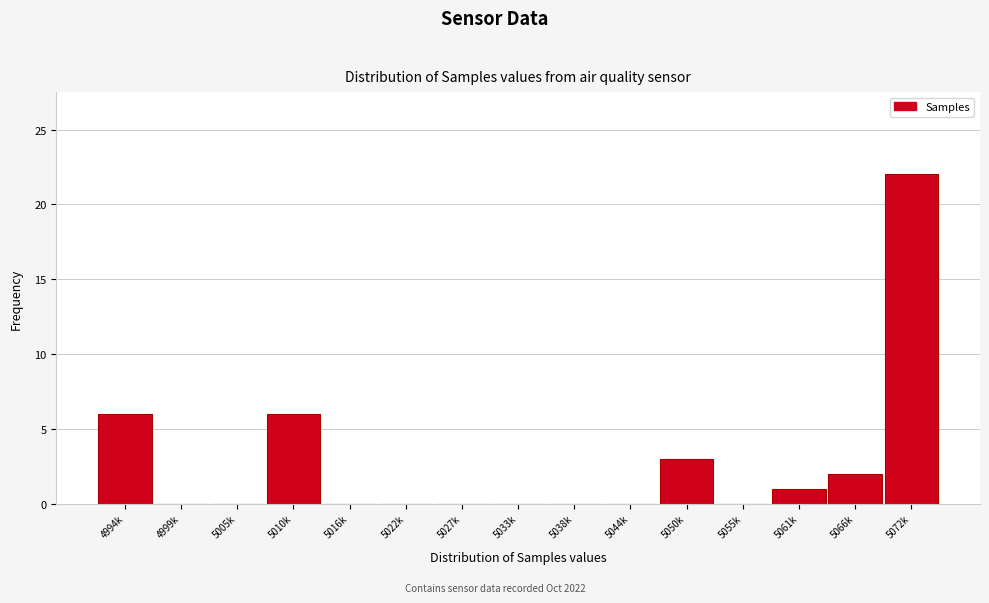

Reading right to left, transcribe all the data shown in this chart.

5072k=22	5066k=2	5061k=1	5055k=0	5050k=3	5044k=0	5038k=0	5033k=0	5027k=0	5022k=0	5016k=0	5010k=6	5005k=0	4999k=0	4994k=6